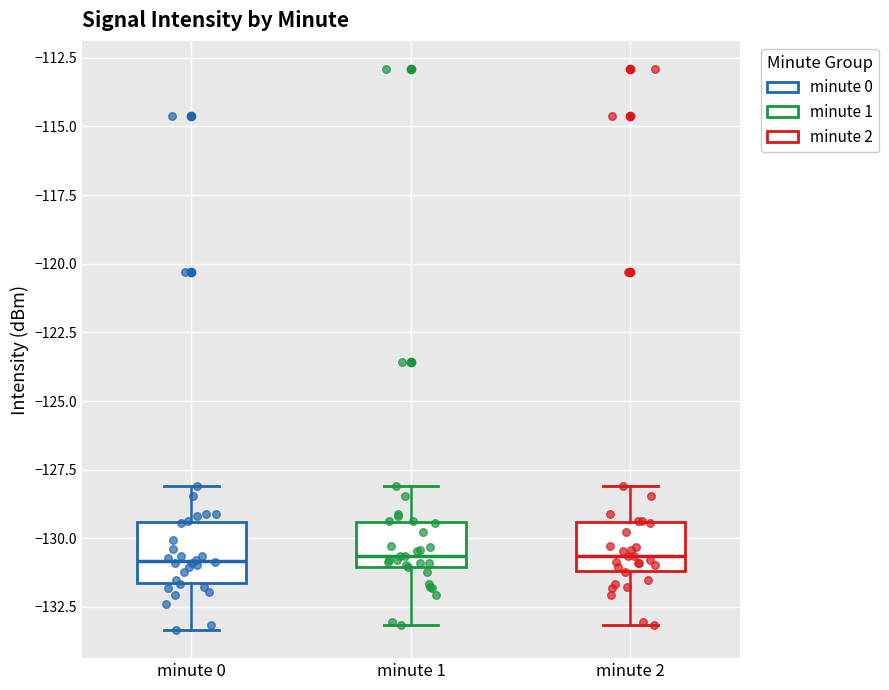

Where does the median line of the box for minute 1 sit on the y-axis? The values are not printed on the chart, so give them approximately, as read against the axis.

-130.5